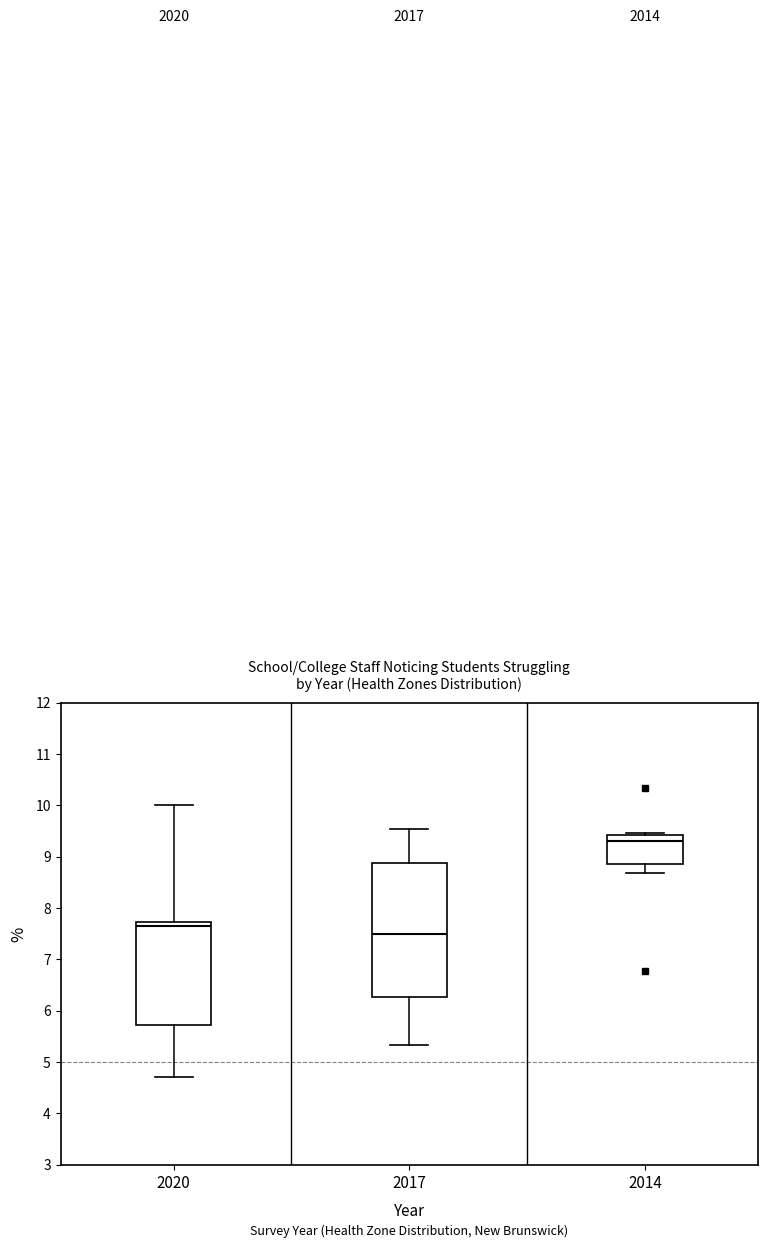

Where is the lower edge of the box at x = 2020 on the y-axis? The values are not printed on the chart, so give them approximately, as read against the axis.

5.7